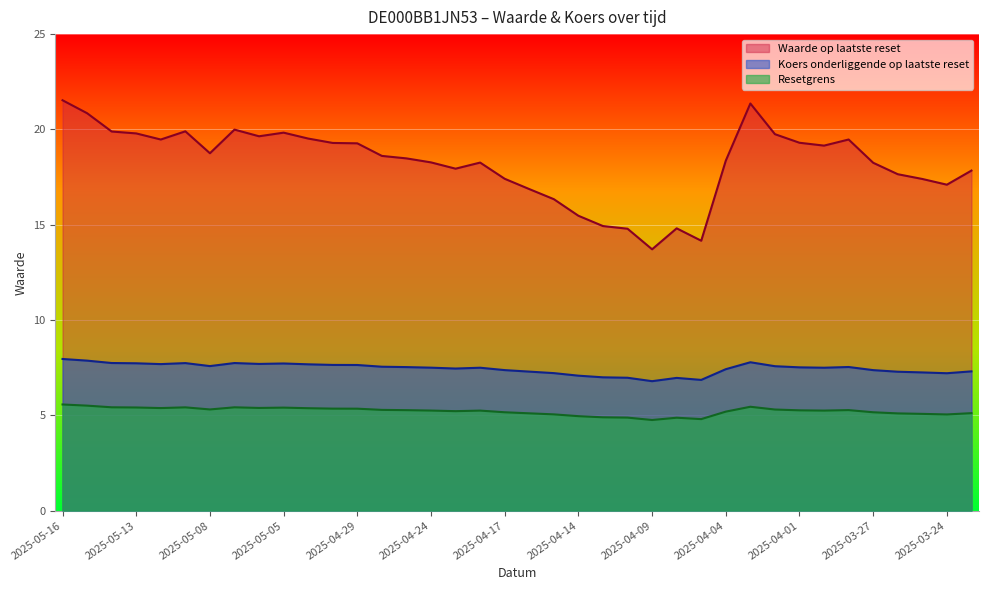

What is the difference between the highest and lowest values at 2025-04-16?

11.8